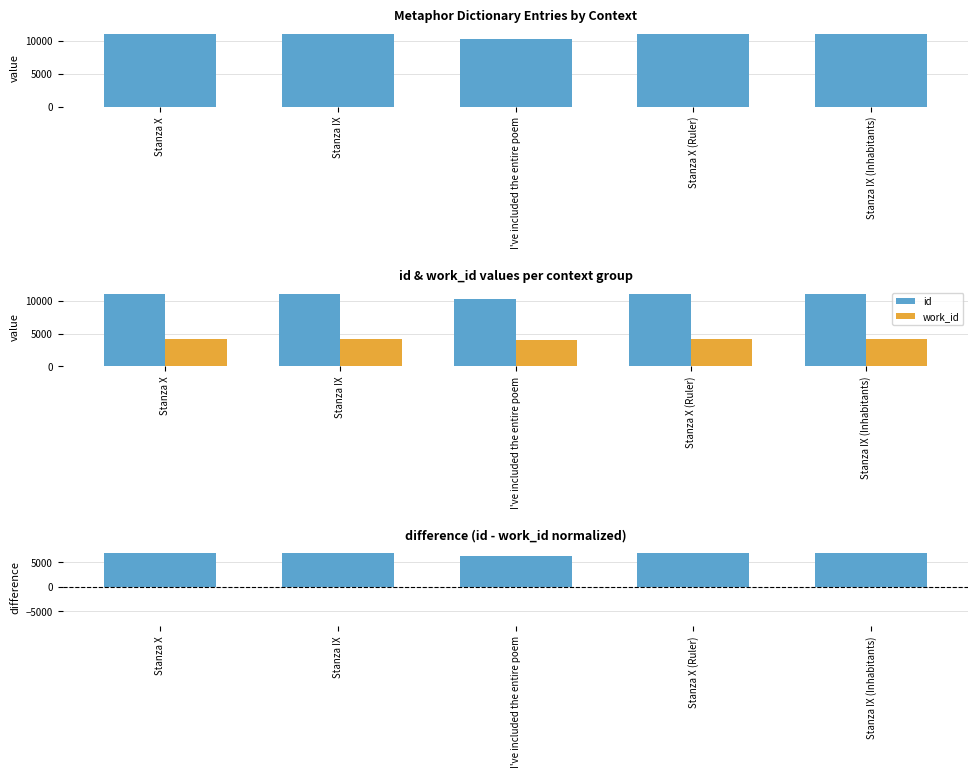

At how many categories does at least one series exceed 6773?

5